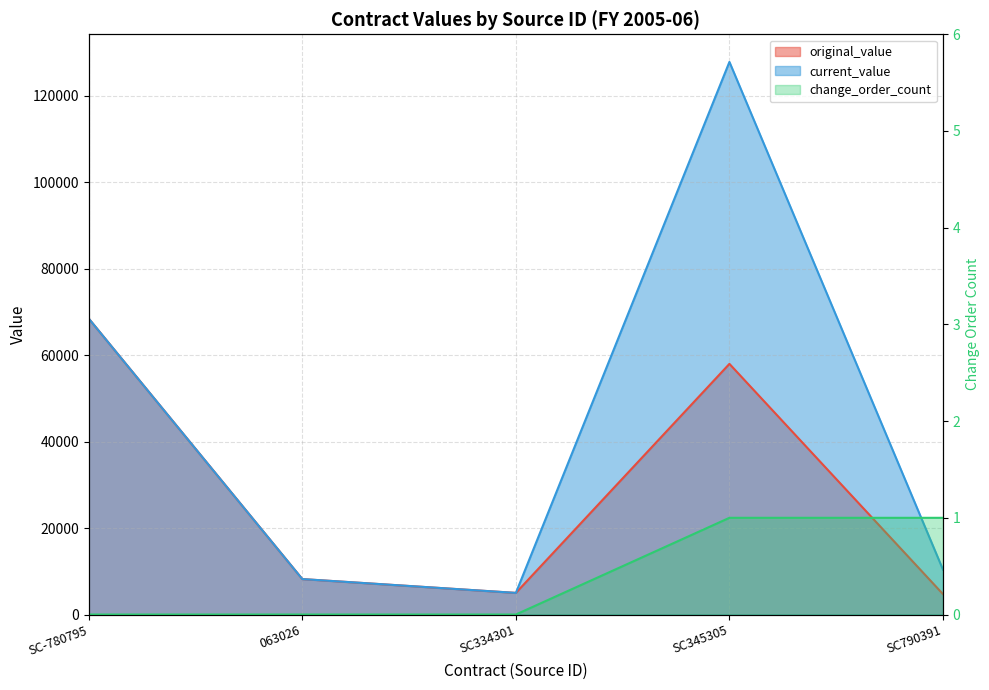

What is the lowest value of the current_value series?

5000